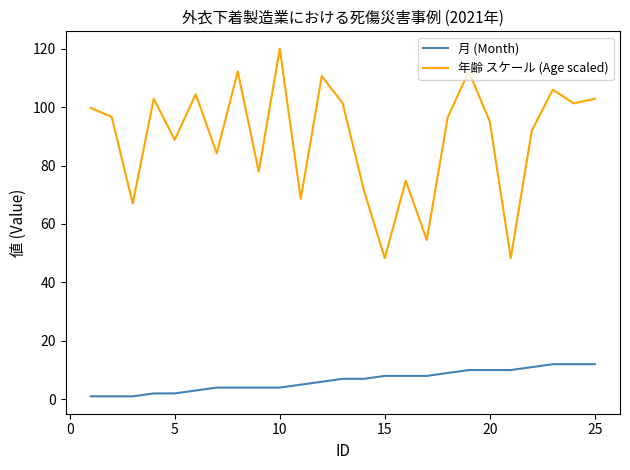

How many lines are shown in the chart?

2